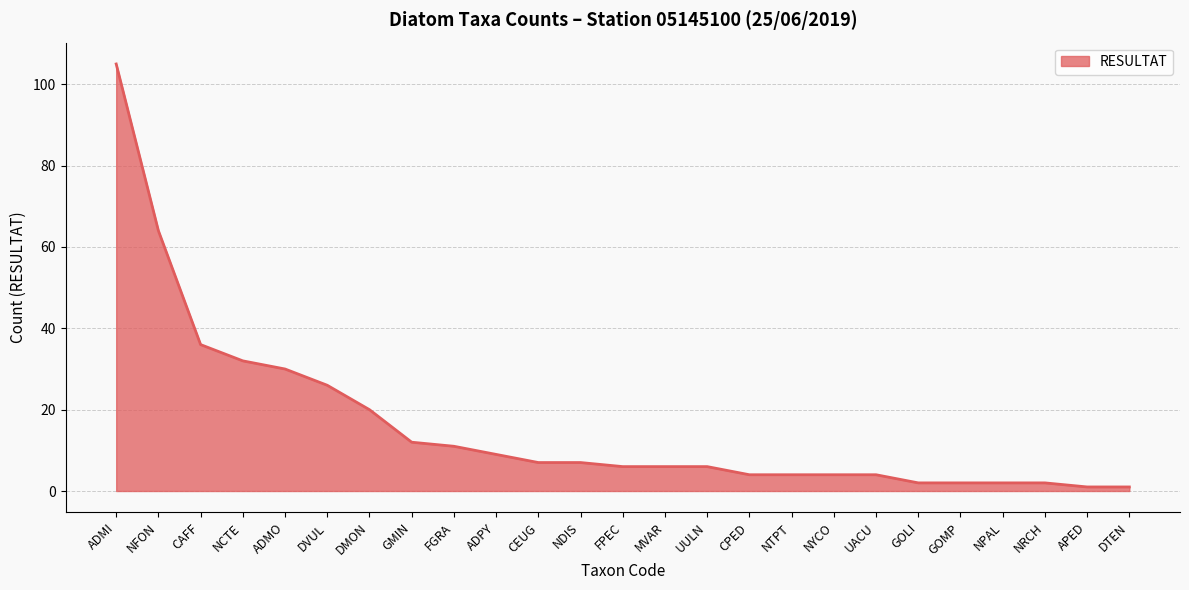

What is the average value?

16